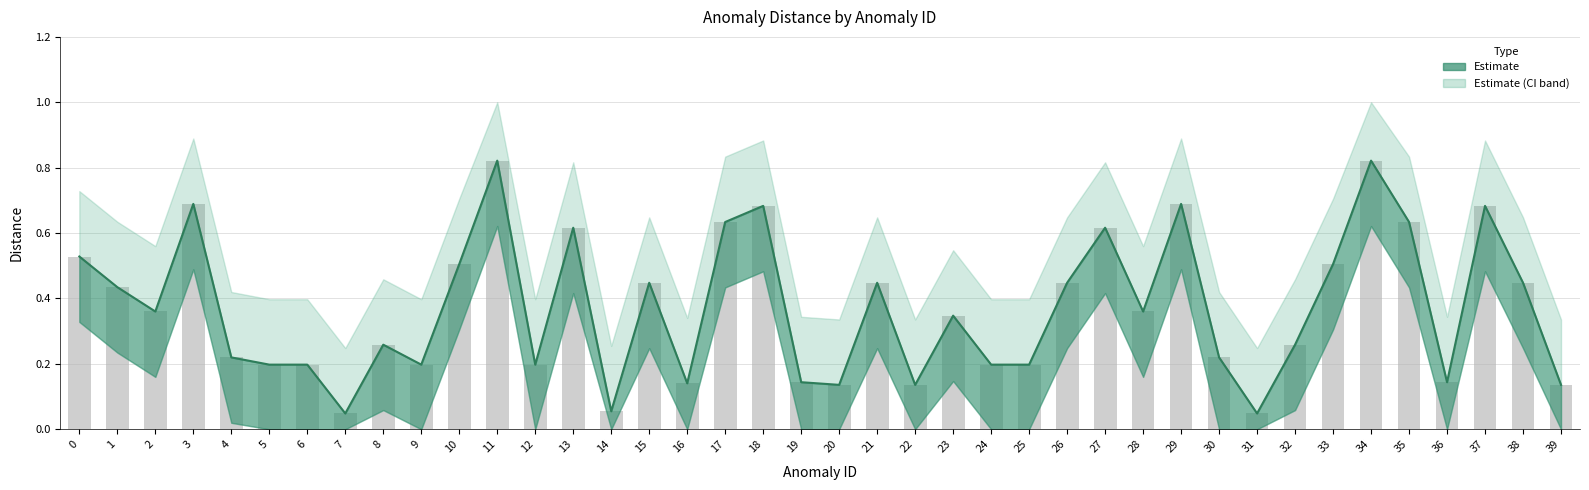

What is the value of the 20th bar from the left?

0.1